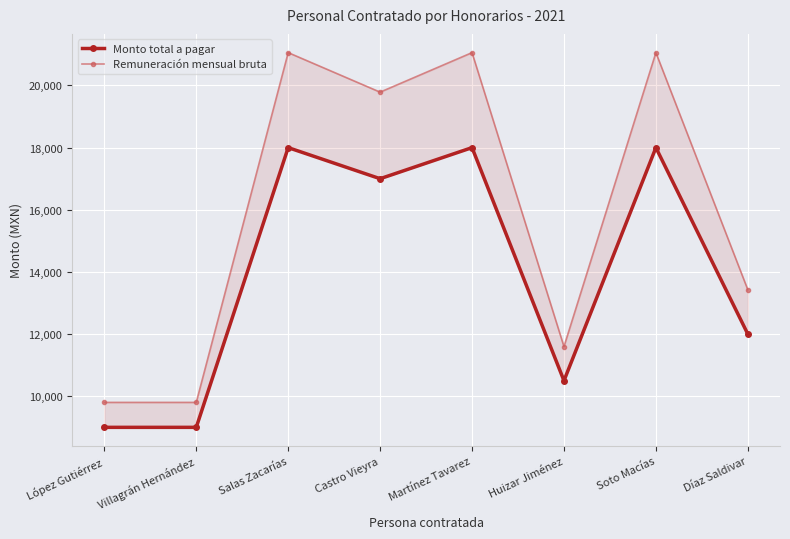

Is it true that Monto total a pagar equals 3906.0 at Villagrán Hernández?

False